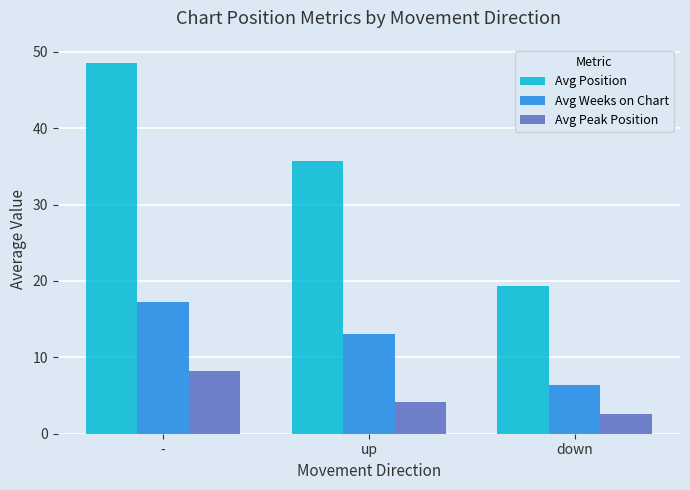

How many bars are there in each group?

3